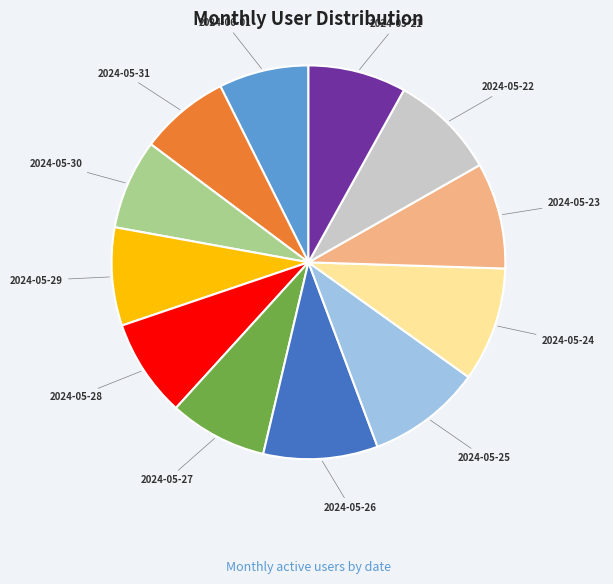

Is there any slice that represents more than half of the pie?

No